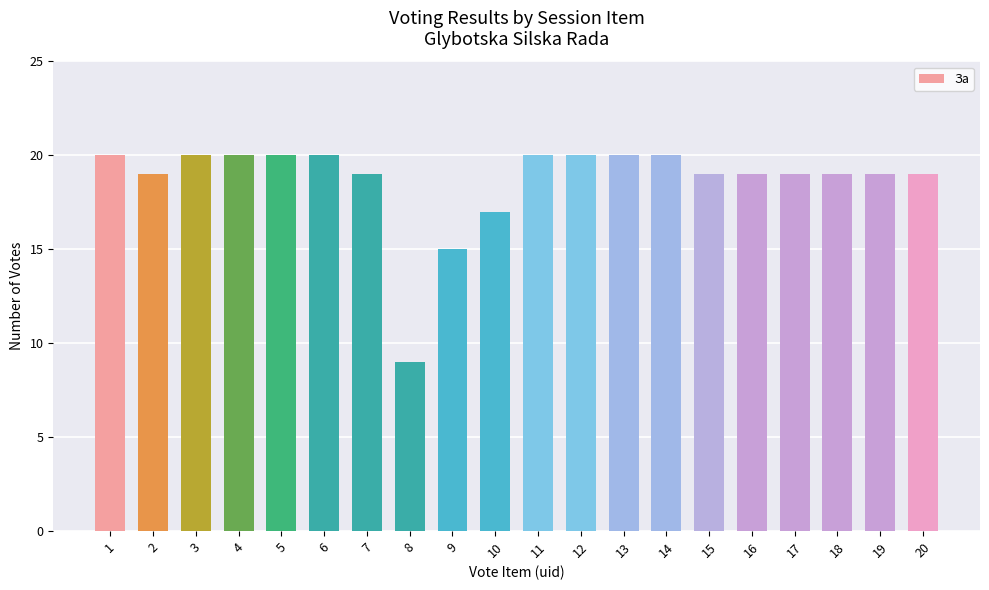

Reading right to left, what are all the values shown in this chart?

20=19	19=19	18=19	17=19	16=19	15=19	14=20	13=20	12=20	11=20	10=17	9=15	8=9	7=19	6=20	5=20	4=20	3=20	2=19	1=20